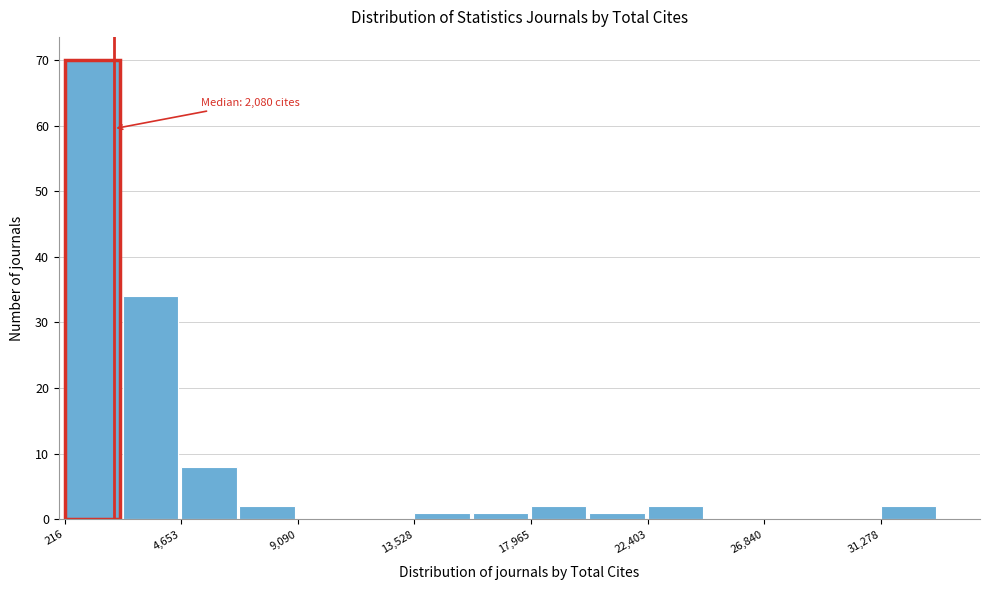

Over which range of the x-axis is the bar tallest?

0 to 2500